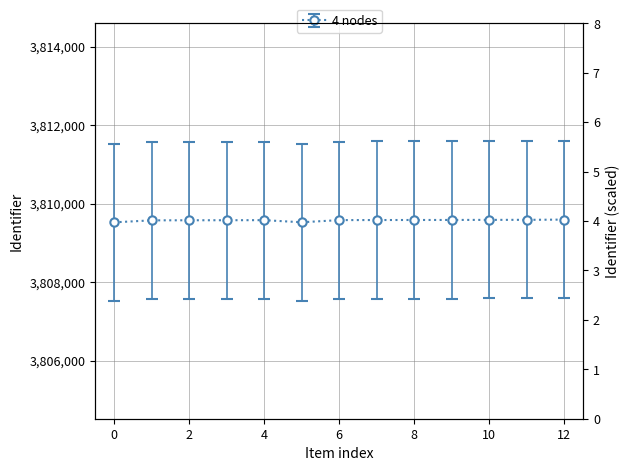

What is the difference between the values at 10 and 8?

3